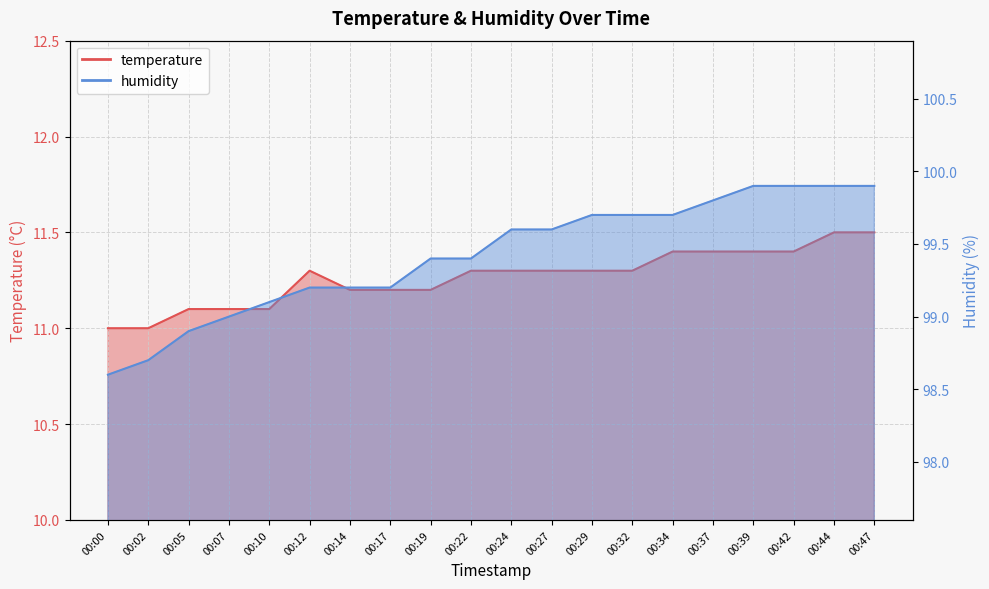

Which has a higher value, 00:37 or 00:22?

00:37